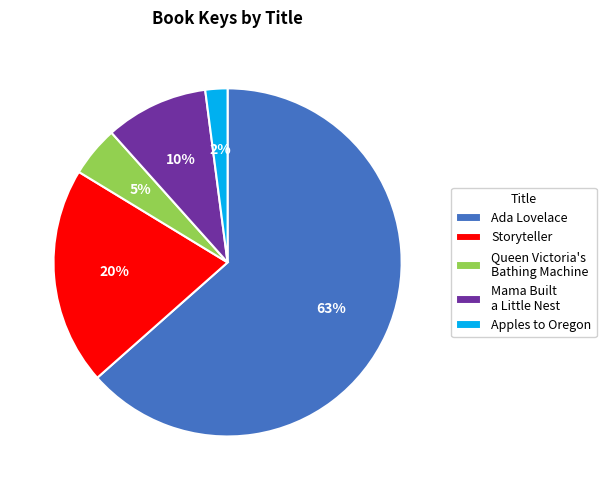

Rank the categories by value from lowest to highest.

Apples to Oregon, Queen Victoria's Bathing Machine, Mama Built a Little Nest, Storyteller, Ada Lovelace